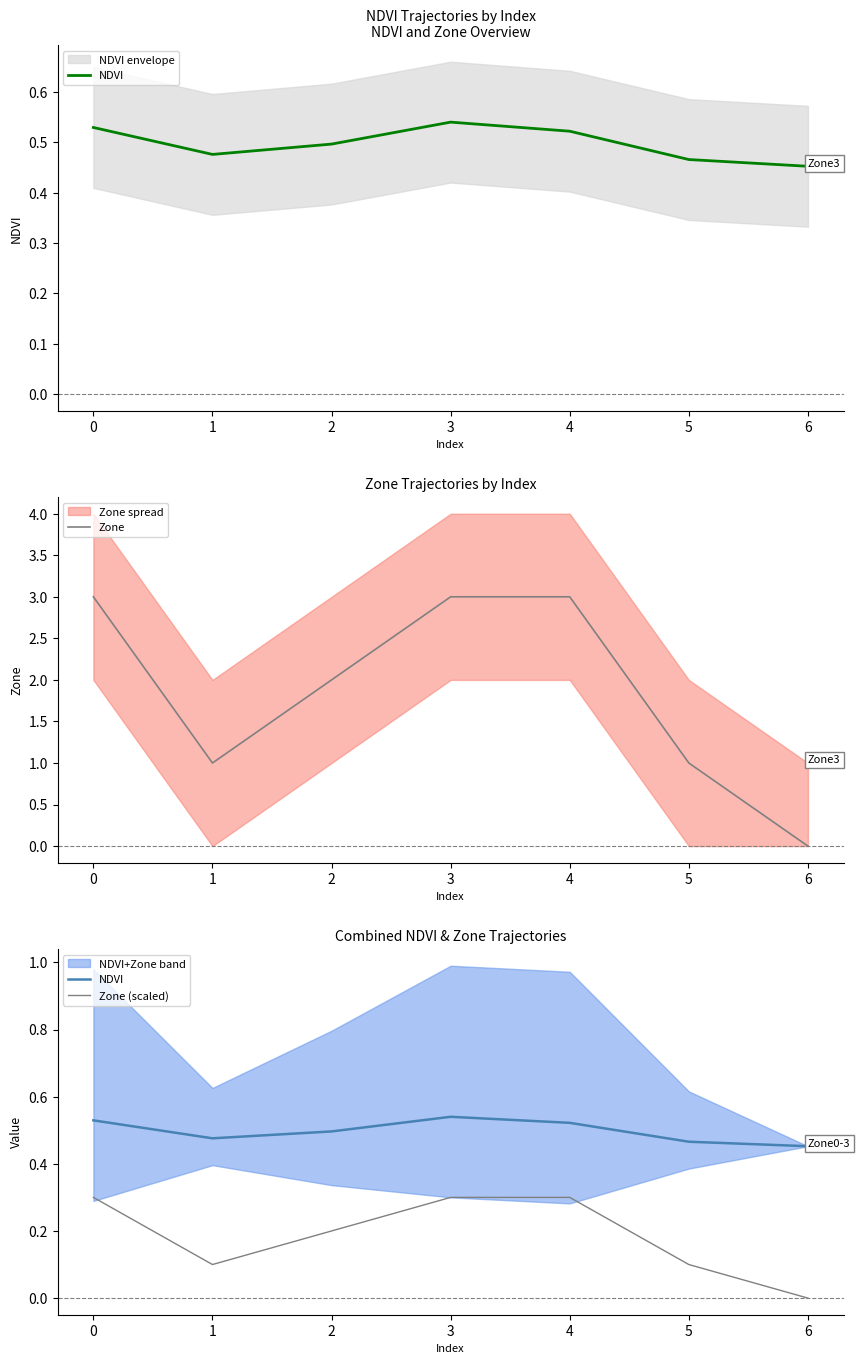

Does the chart display data point markers on the line(s)?

No